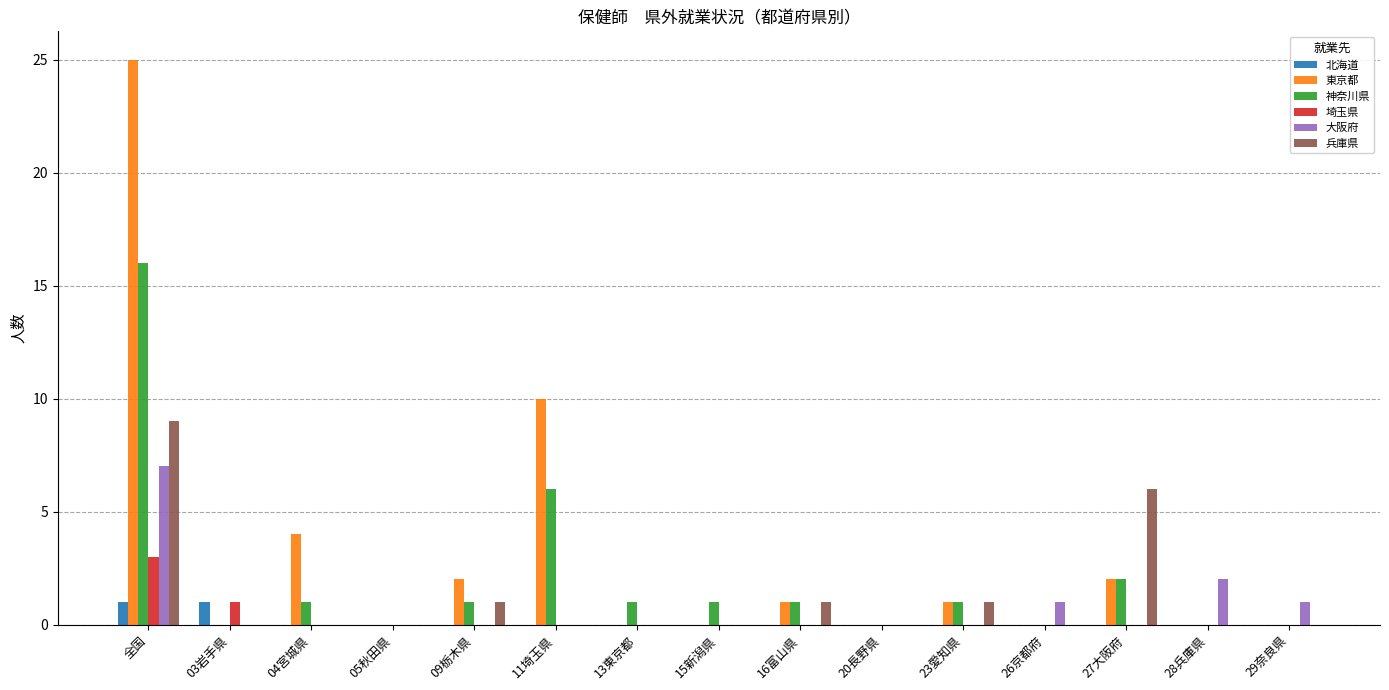

Is the value of 東京都 at 04宮城県 greater than the value of 埼玉県 at 28兵庫県?

Yes